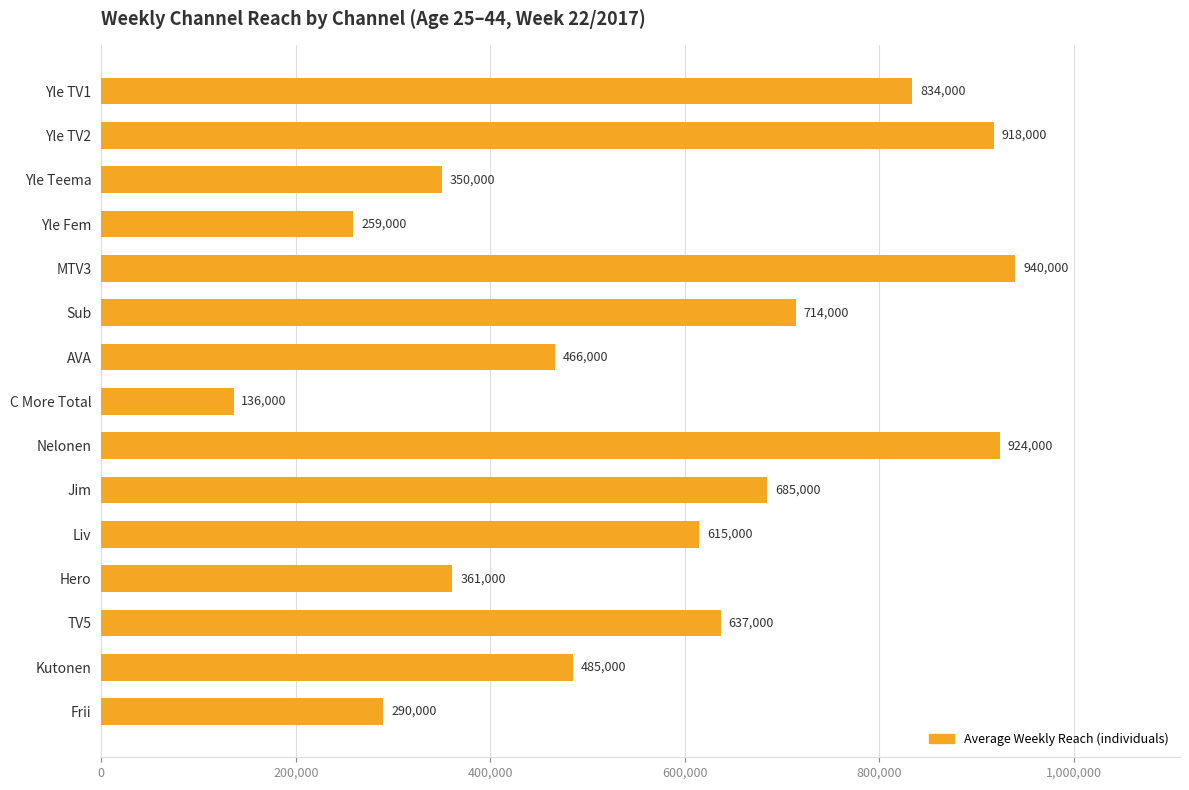

How many values are below 615000?

7